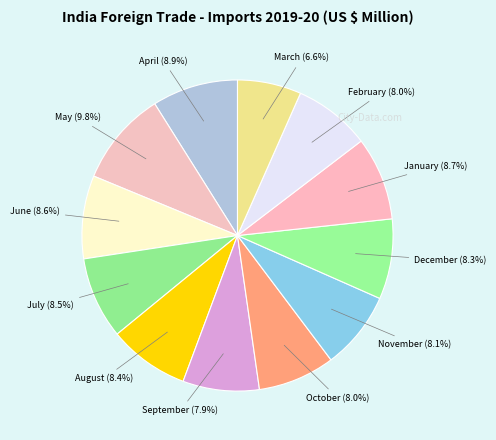

What is the smallest slice in the pie chart?

March